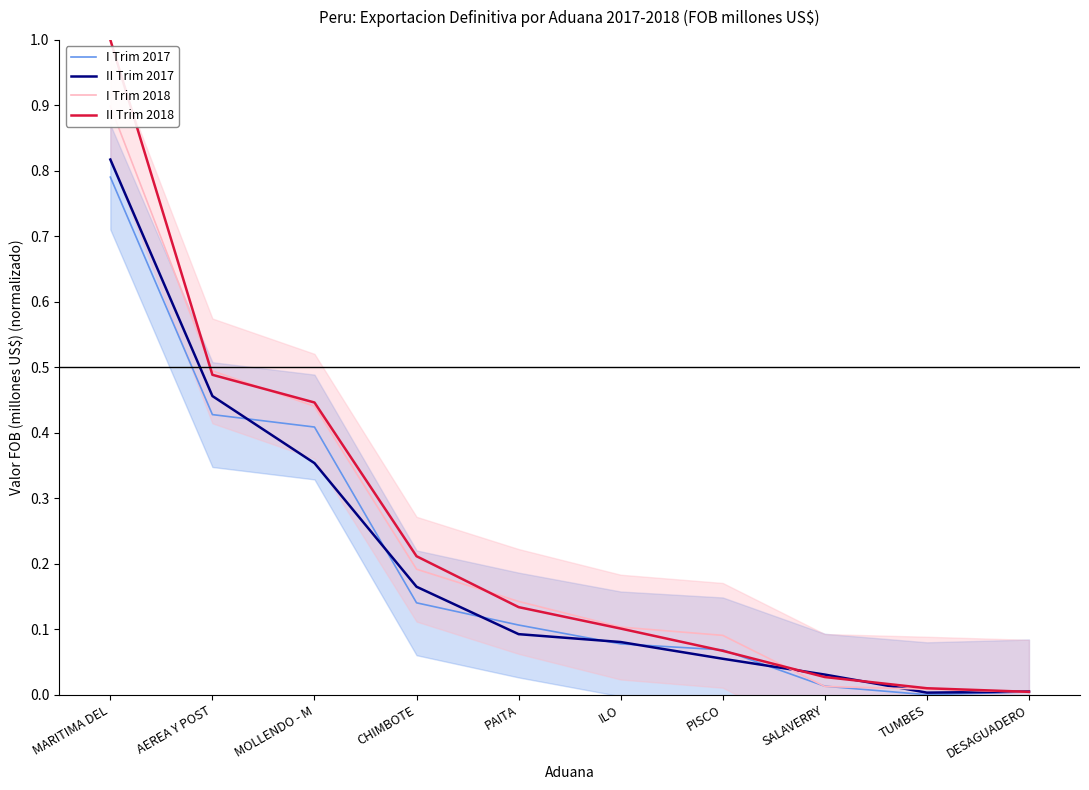

Reading left to right, list all the values displayed in this chart.

I Trim 2017: 0.8	0.4	0.4	0.1	0.1	0.1	0.1	0.0	0.0	0.0
II Trim 2017: 0.8	0.5	0.4	0.2	0.1	0.1	0.1	0.0	0.0	0.0
I Trim 2018: 0.9	0.5	0.4	0.2	0.1	0.1	0.1	0.0	0.0	0.0
II Trim 2018: 1.0	0.5	0.4	0.2	0.1	0.1	0.1	0.0	0.0	0.0